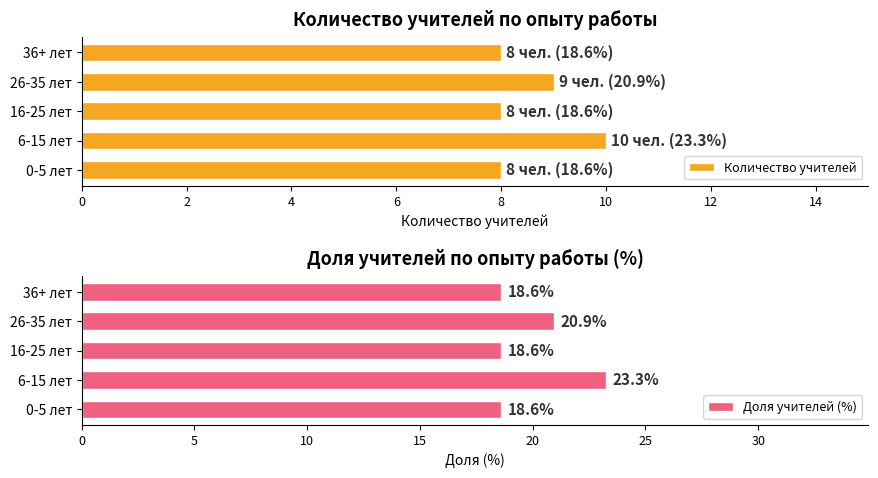

Where is Количество учителей nearest to the value 9?

26-35 лет